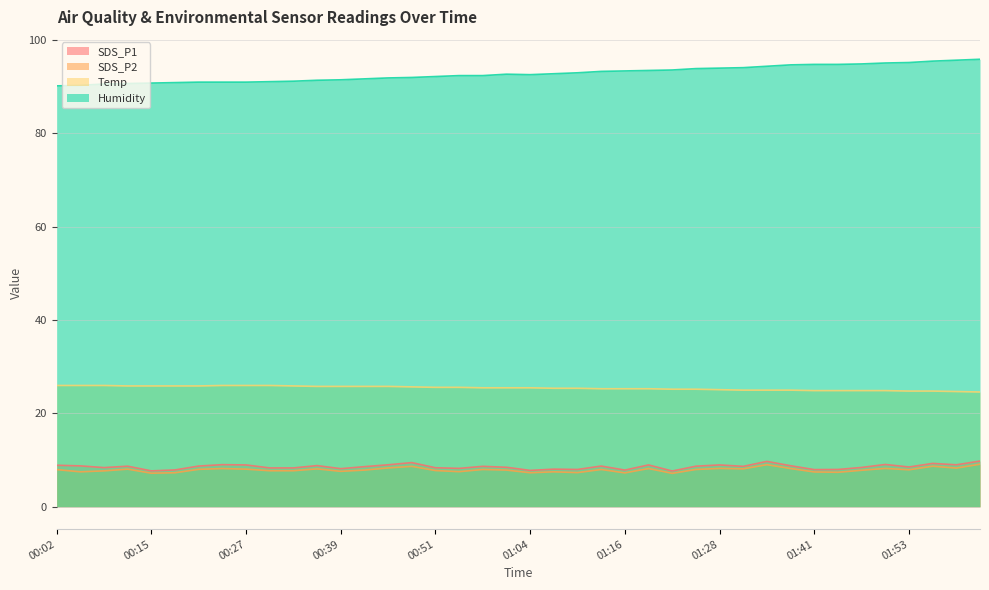

Is the value of Temp at 00:39 greater than the value of SDS_P1 at 01:53?

Yes